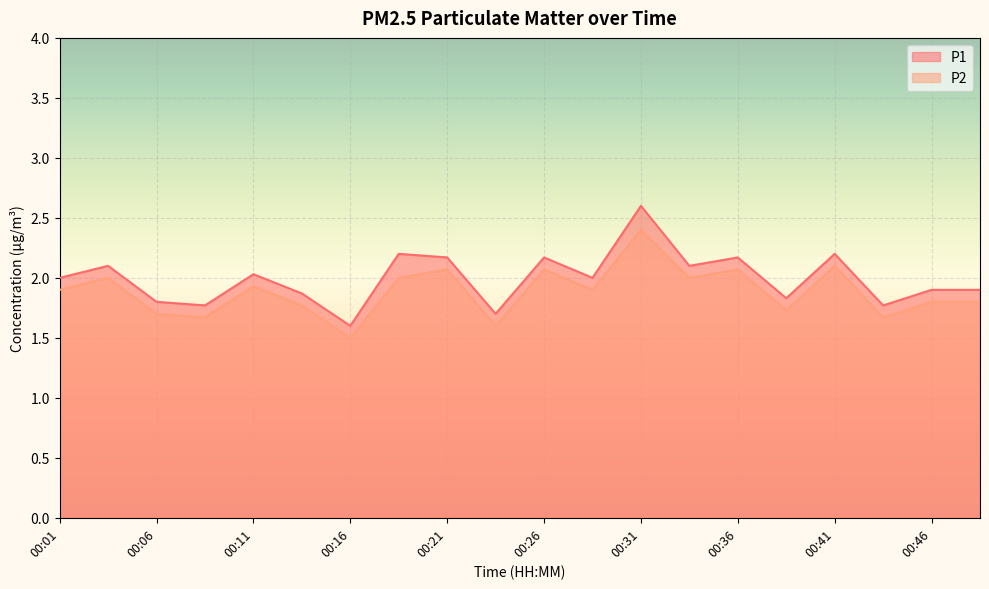

What is the value of the P1 point at the 4th from the left?

1.8